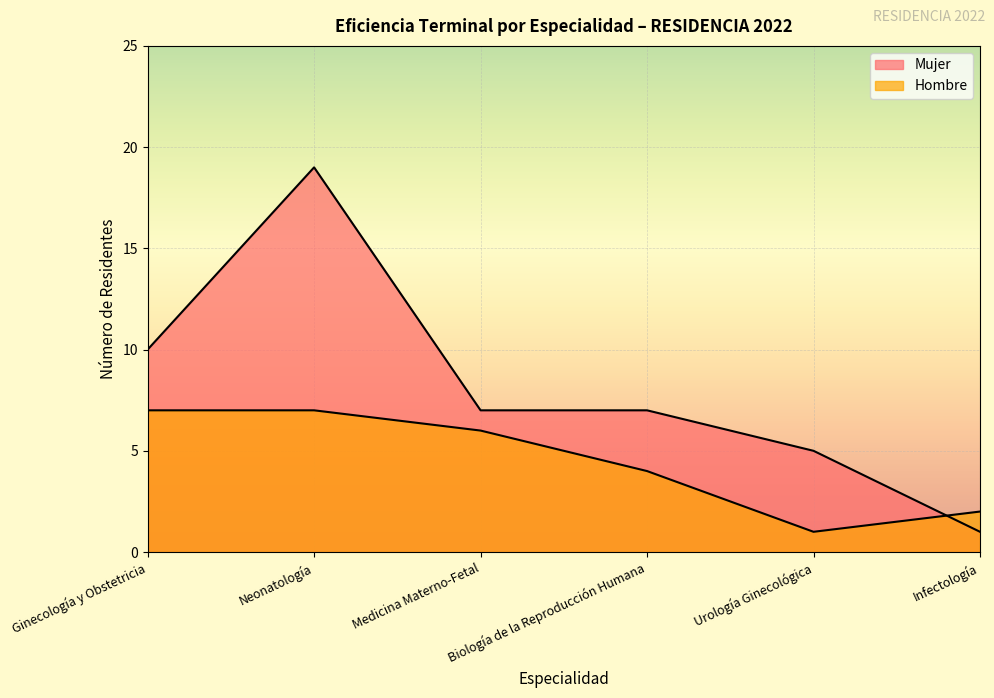

Does the chart display data point markers on the line(s)?

No